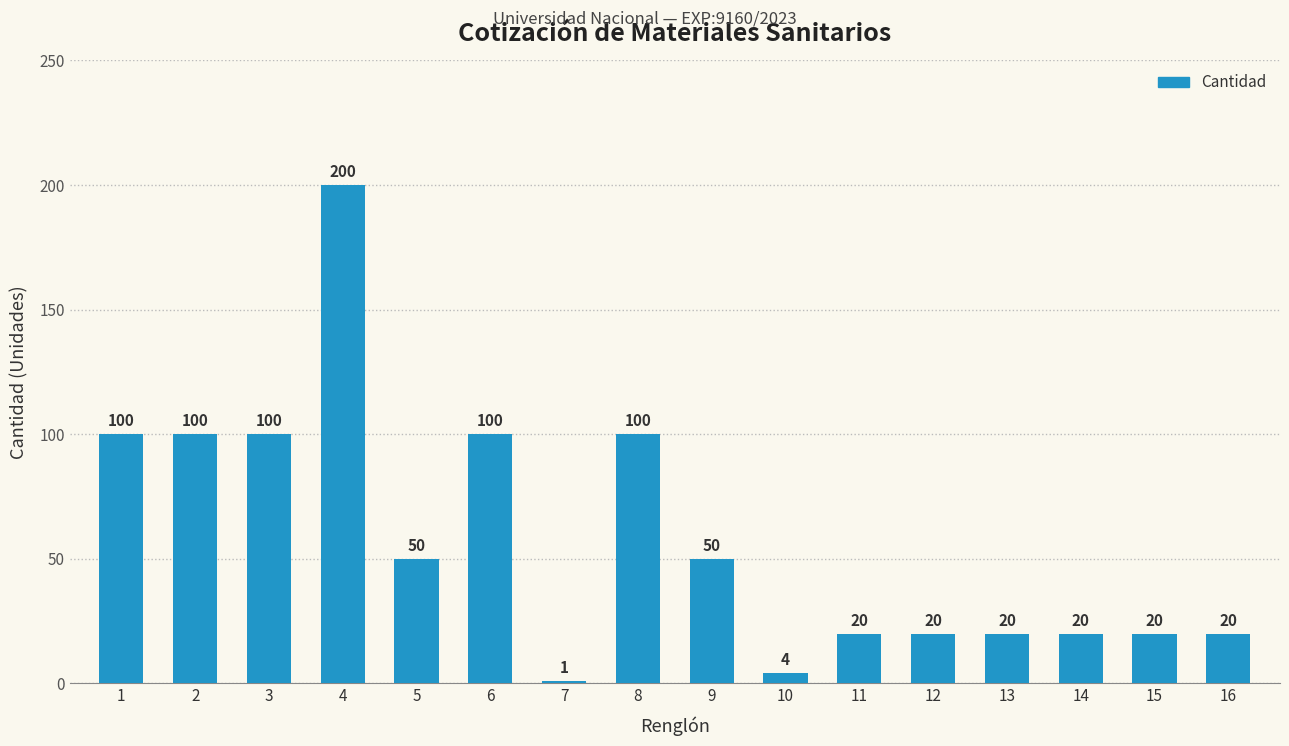

What is the value of the 10th bar from the left?

4